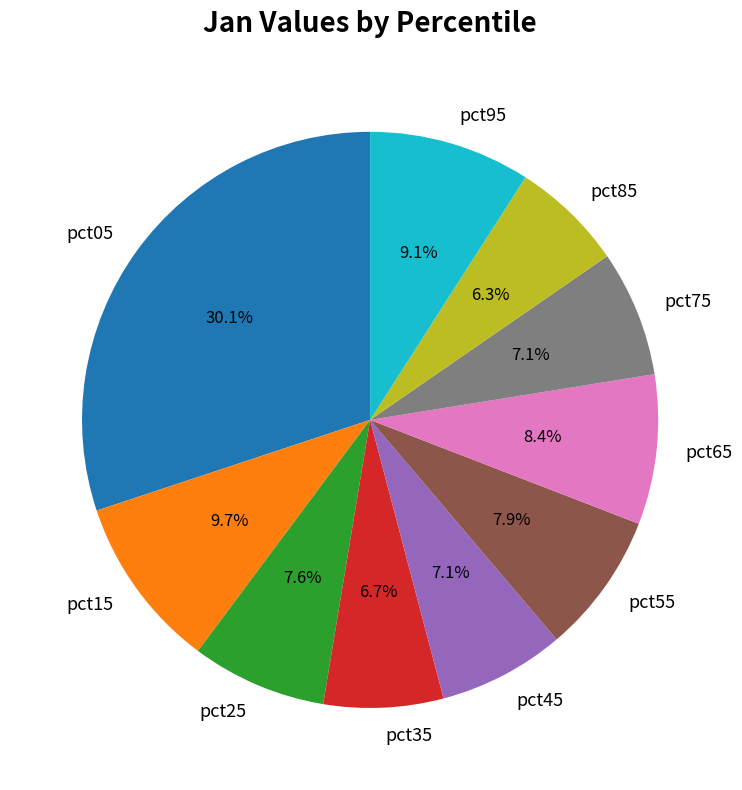

Which slice is the largest?

pct05